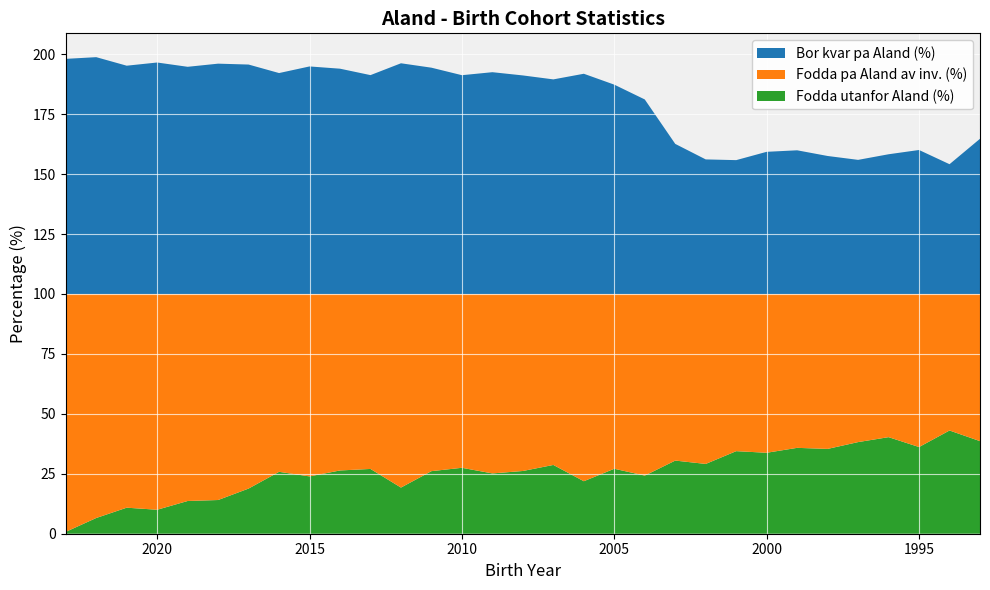

Reading right to left, transcribe all the data shown in this chart.

Bor kvar pa Aland (%): 64.7	54.1	60.1	58.3	55.9	57.6	59.9	59.3	55.8	56.1	62.6	81.1	87.3	91.9	89.5	91.2	92.5	91.3	94.4	96.2	91.3	94.0	94.9	92.2	95.7	96.1	94.8	96.5	95.2	98.8	98.1
Fodda pa Aland av inv. (%): 61.4	56.9	63.8	59.7	61.8	64.6	64.2	66.2	65.6	70.9	69.5	75.8	72.9	78.1	71.3	73.8	74.8	72.5	73.9	80.8	73.0	73.6	76.1	74.2	81.2	85.9	86.3	90.0	89.1	93.4	99.2
Fodda utanfor Aland (%): 38.6	43.1	36.2	40.3	38.2	35.4	35.8	33.8	34.4	29.1	30.5	24.2	27.1	21.9	28.7	26.2	25.1	27.5	26.1	19.2	27.0	26.4	23.9	25.8	18.8	14.1	13.7	10.0	10.9	6.6	0.8